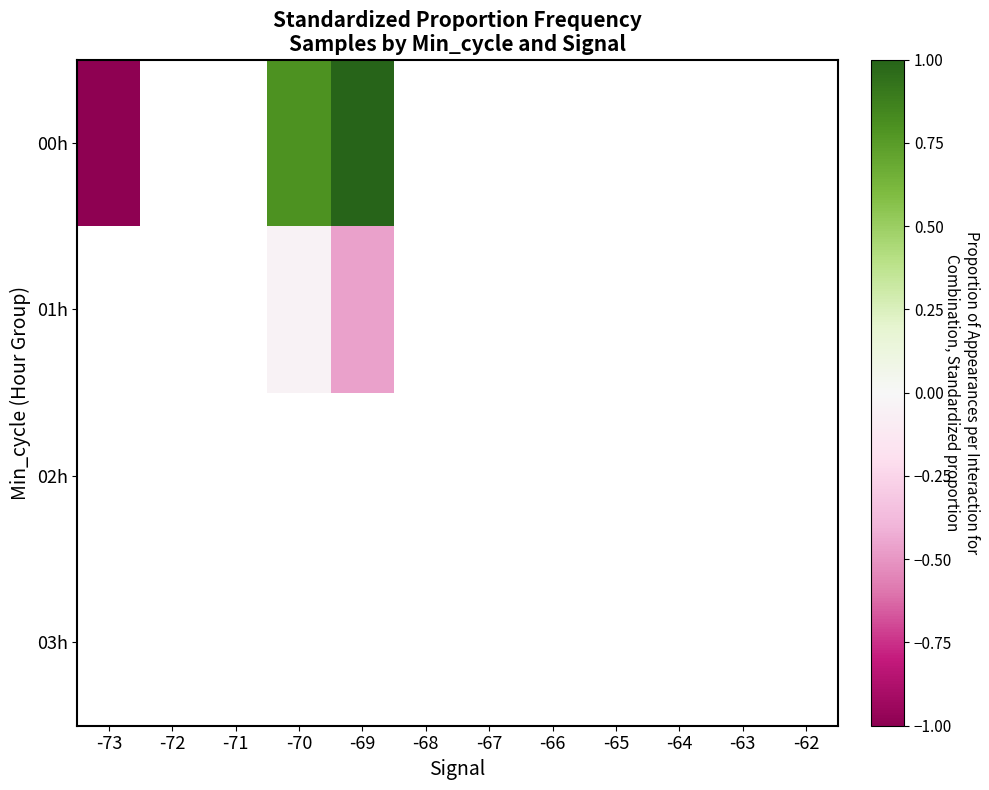

What is the minimum value shown in the chart?

-1.6